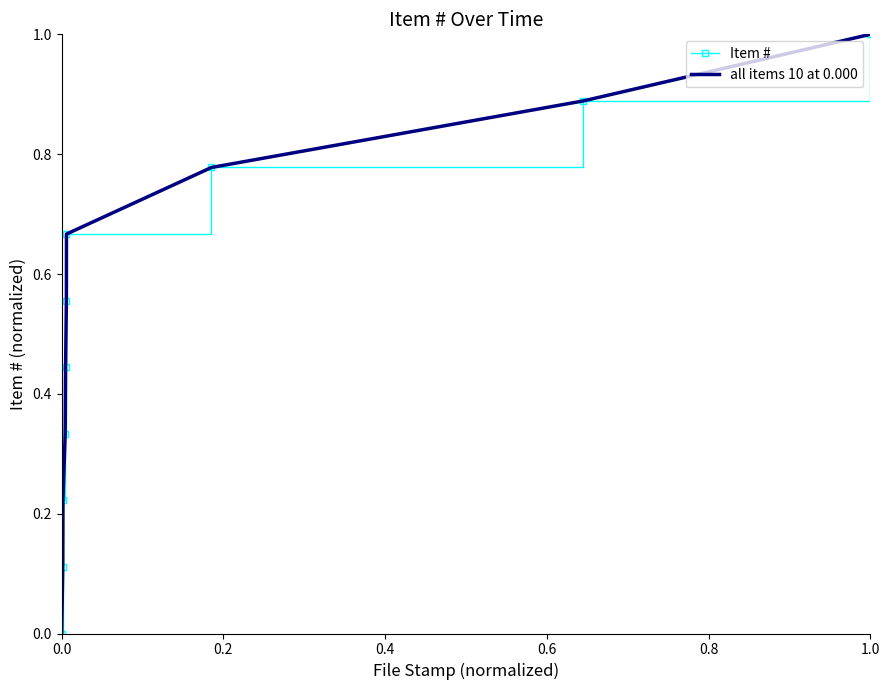

True or false: all items 10 at 0.000 and Item # cross at least once.

False